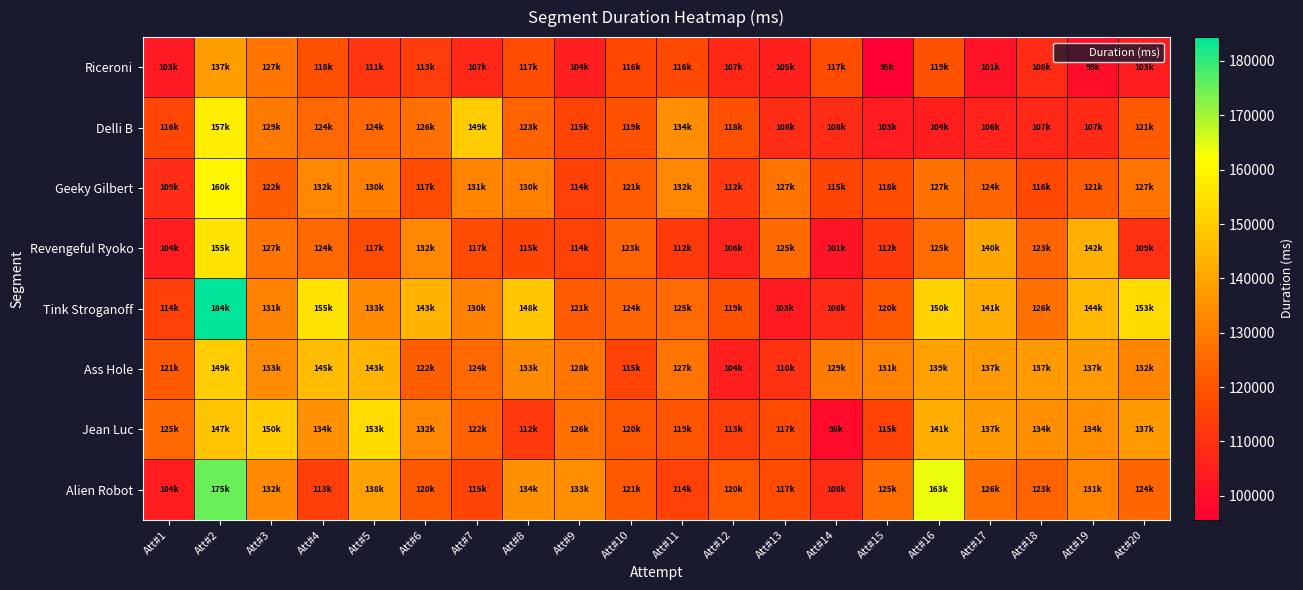

Reading left to right, list all the values displayed in this chart.

Riceroni: Att#1=103000	Att#2=137801	Att#3=127926	Att#4=118530	Att#5=111145	Att#6=113399	Att#7=107240	Att#8=117794	Att#9=104620	Att#10=116150	Att#11=116613	Att#12=107479	Att#13=105007	Att#14=117683	Att#15=95584	Att#16=119181	Att#17=101286	Att#18=108488	Att#19=99686	Att#20=103922
Delli B: Att#1=116000	Att#2=157937	Att#3=129175	Att#4=124395	Att#5=124426	Att#6=126709	Att#7=149630	Att#8=123424	Att#9=115189	Att#10=119156	Att#11=134141	Att#12=118779	Att#13=108757	Att#14=108503	Att#15=103853	Att#16=104518	Att#17=106043	Att#18=107256	Att#19=107995	Att#20=121274
Geeky Gilbert: Att#1=109000	Att#2=160397	Att#3=122168	Att#4=132622	Att#5=130228	Att#6=117711	Att#7=131664	Att#8=130628	Att#9=114815	Att#10=121550	Att#11=132661	Att#12=112577	Att#13=127735	Att#14=115864	Att#15=118073	Att#16=127267	Att#17=124141	Att#18=116689	Att#19=121917	Att#20=127508
Revengeful Ryoko: Att#1=104000	Att#2=155488	Att#3=127792	Att#4=124903	Att#5=117497	Att#6=132534	Att#7=117877	Att#8=115836	Att#9=114925	Att#10=123811	Att#11=112991	Att#12=106008	Att#13=125105	Att#14=101561	Att#15=112603	Att#16=125769	Att#17=140490	Att#18=123959	Att#19=142626	Att#20=109722
Tink Stroganoff: Att#1=114000	Att#2=184384	Att#3=131655	Att#4=155184	Att#5=133070	Att#6=143534	Att#7=130940	Att#8=148128	Att#9=121577	Att#10=124180	Att#11=125417	Att#12=119174	Att#13=103402	Att#14=108132	Att#15=120820	Att#16=150927	Att#17=141840	Att#18=126876	Att#19=144334	Att#20=153666
Ass Hole: Att#1=121000	Att#2=149849	Att#3=133509	Att#4=145552	Att#5=143696	Att#6=122177	Att#7=124989	Att#8=133080	Att#9=128136	Att#10=115027	Att#11=127506	Att#12=104798	Att#13=110003	Att#14=129330	Att#15=131623	Att#16=139069	Att#17=137109	Att#18=137073	Att#19=137310	Att#20=132135
Jean Luc: Att#1=125000	Att#2=147665	Att#3=150032	Att#4=134918	Att#5=153537	Att#6=132826	Att#7=122689	Att#8=112491	Att#9=126708	Att#10=120251	Att#11=119843	Att#12=113934	Att#13=117229	Att#14=98755	Att#15=115051	Att#16=141783	Att#17=137402	Att#18=134405	Att#19=134475	Att#20=137493
Alien Robot: Att#1=104000	Att#2=175189	Att#3=132913	Att#4=113826	Att#5=138884	Att#6=120945	Att#7=115566	Att#8=134753	Att#9=133947	Att#10=121060	Att#11=114577	Att#12=120742	Att#13=117569	Att#14=108764	Att#15=125853	Att#16=163808	Att#17=126676	Att#18=123835	Att#19=131777	Att#20=124255